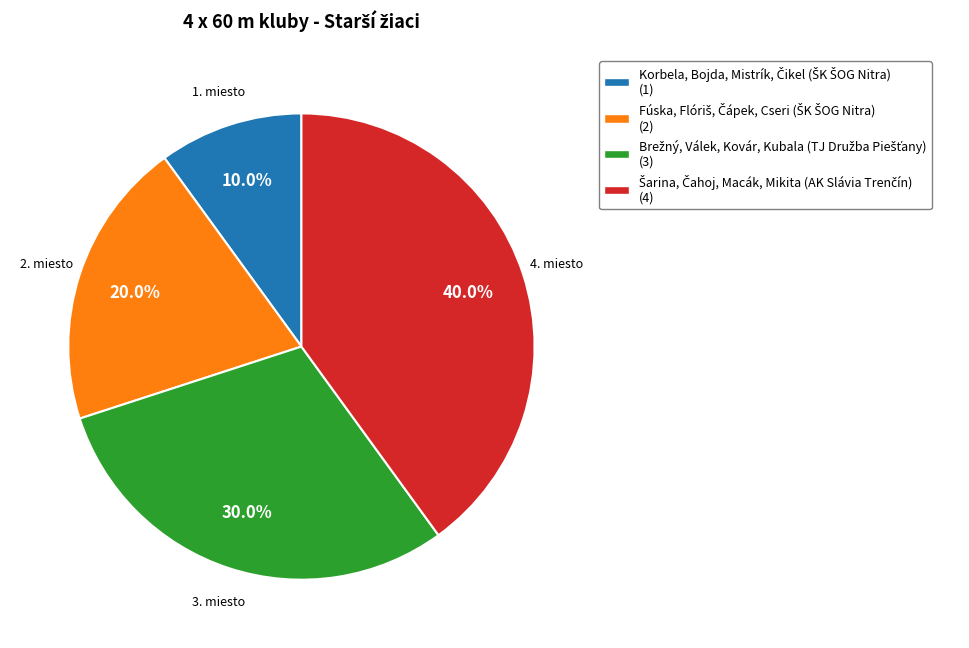

Does any single category account for the majority?

No